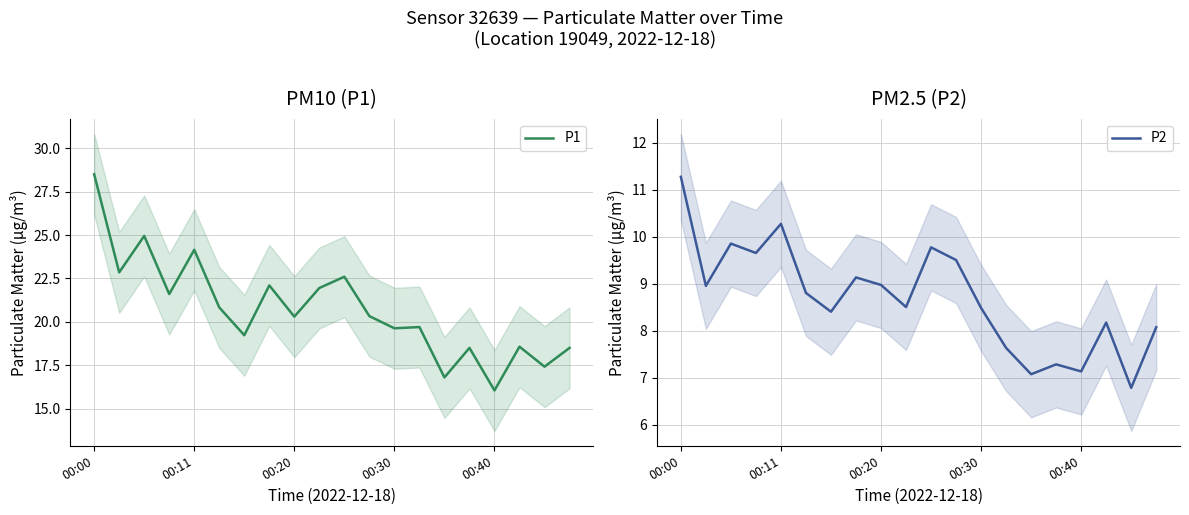

Is it true that P1 equals 4.4 at 15?

False